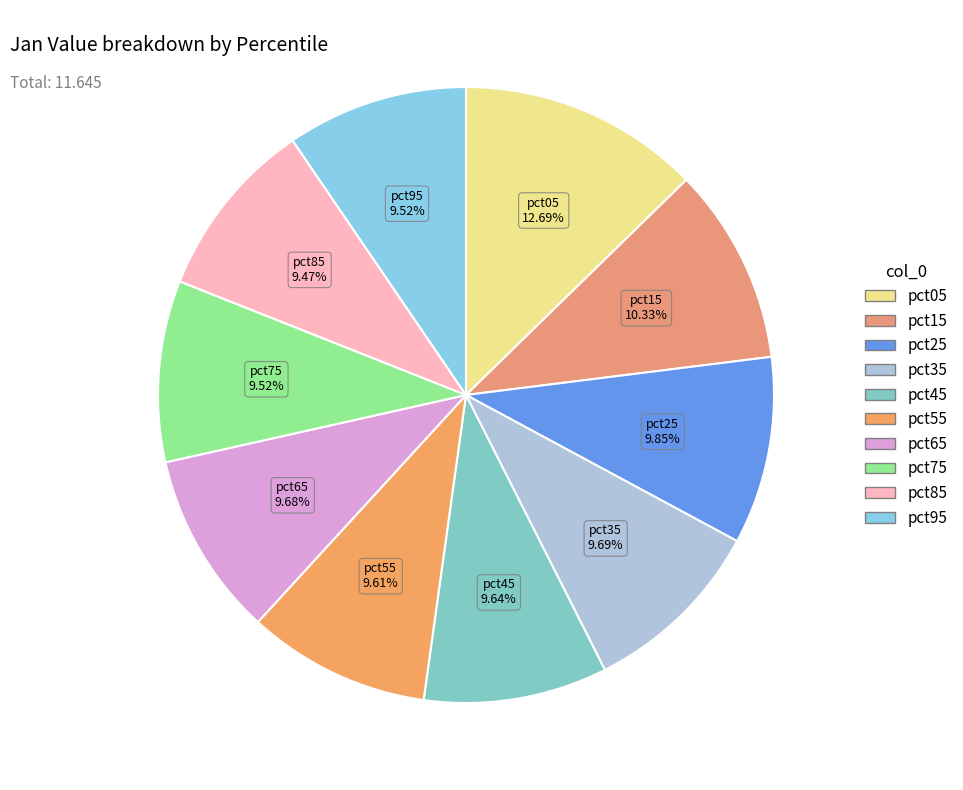

Which slice is the largest?

pct05